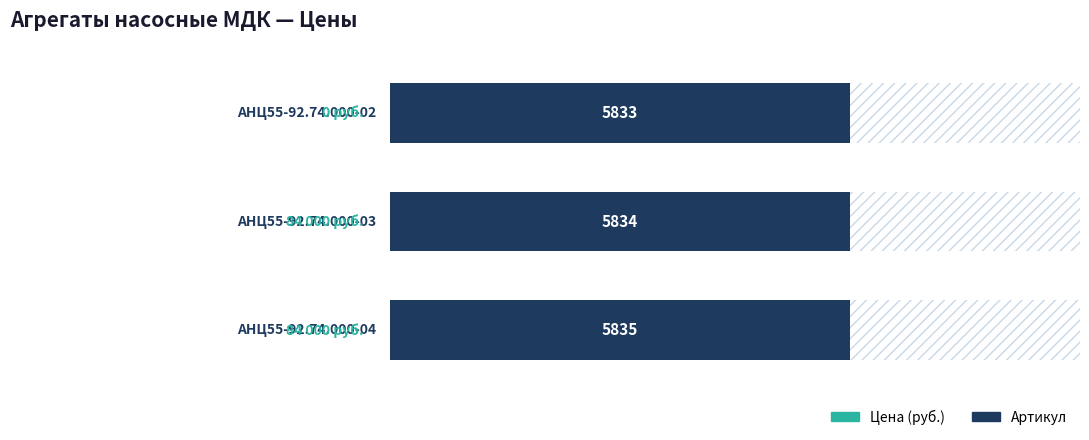

What is the approximate value at 0?

5833